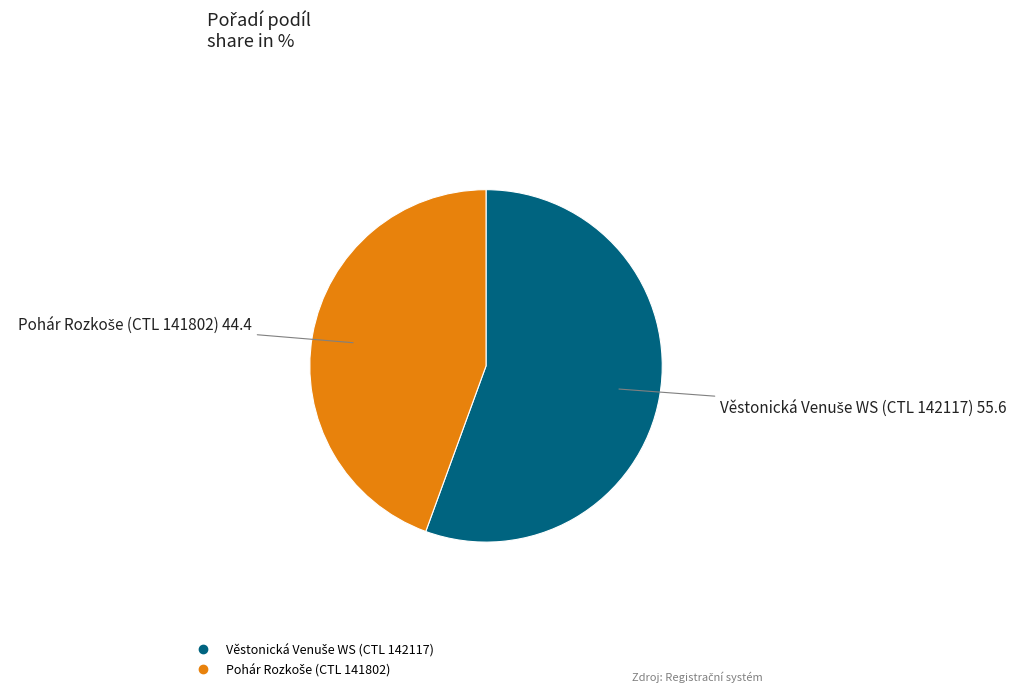

Count the number of slices in the pie.

2